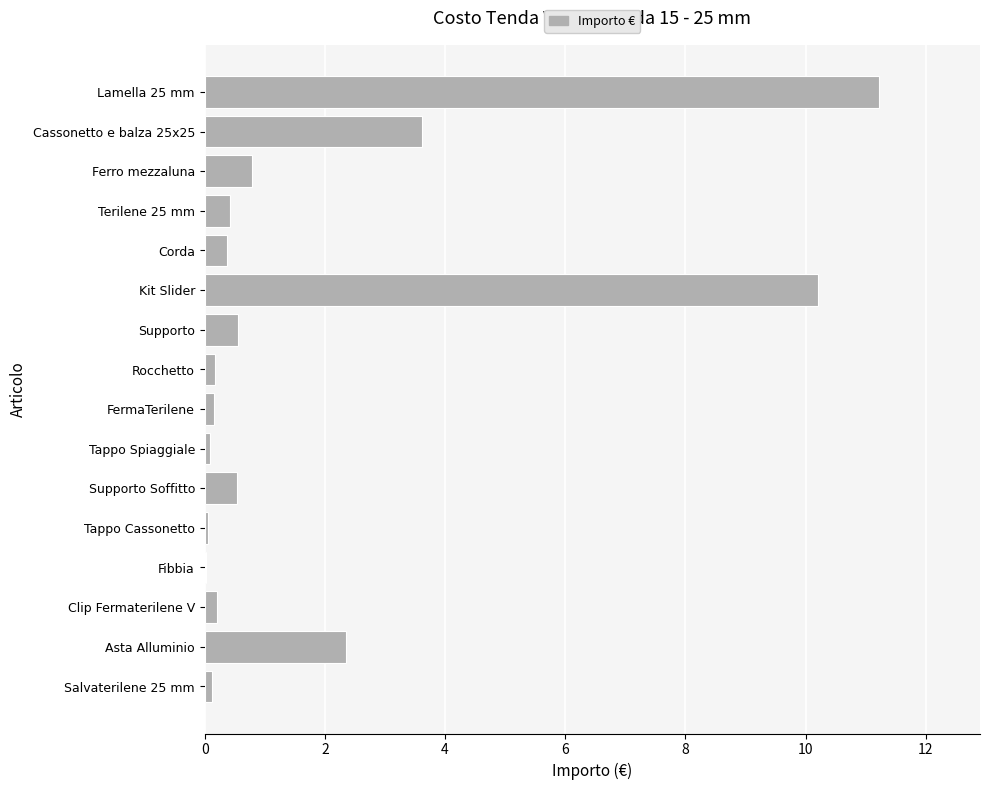

The chart shows a value of 0.0 at Fibbia. True or false?

True